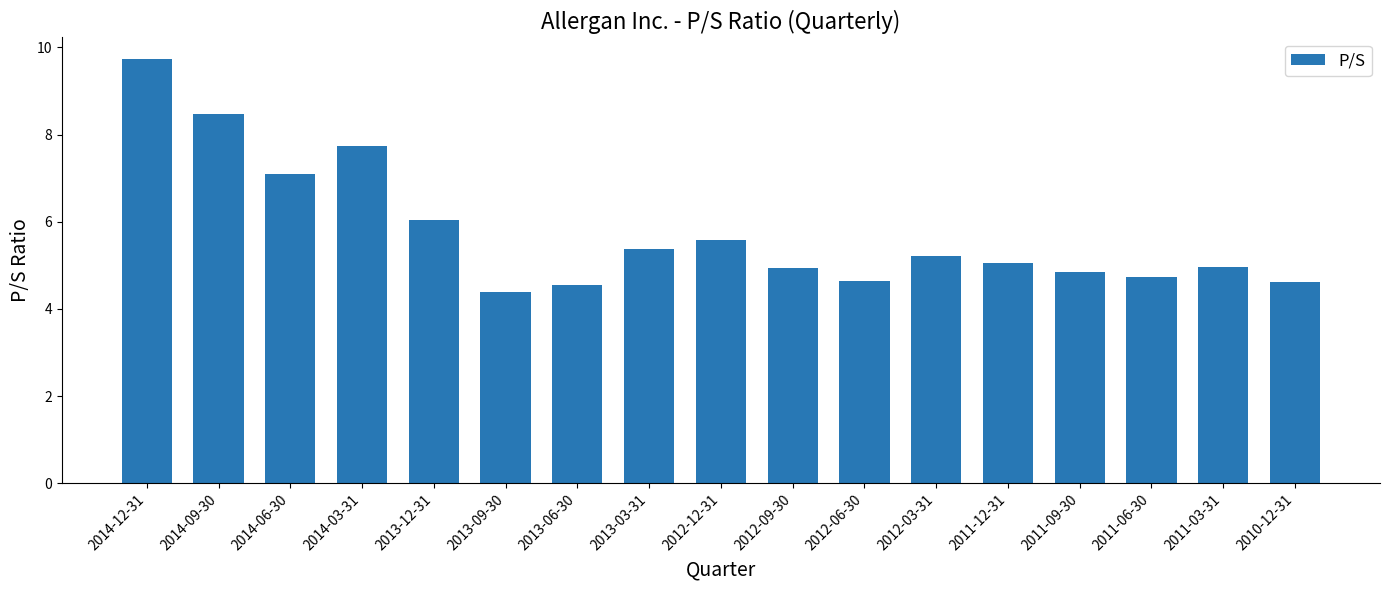

What is the label of the 5th bar from the left?

2013-12-31